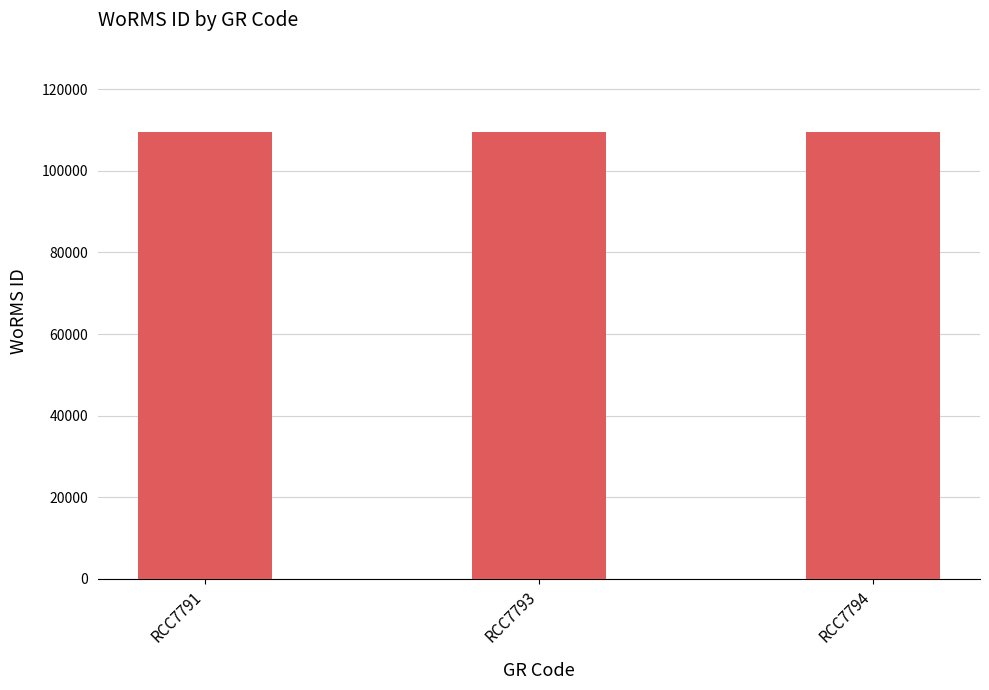

What is the maximum value shown in the chart?

109473